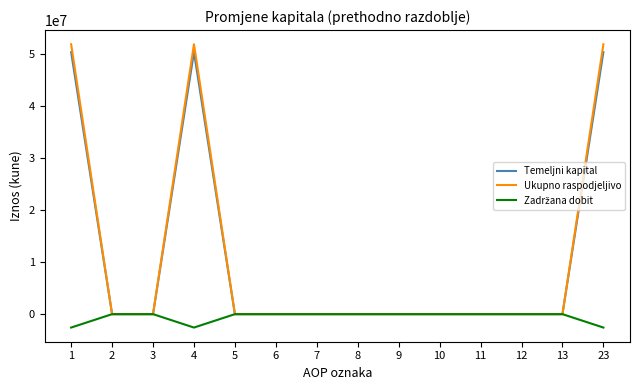

What is the maximum value for Ukupno raspodjeljivo?

51837525